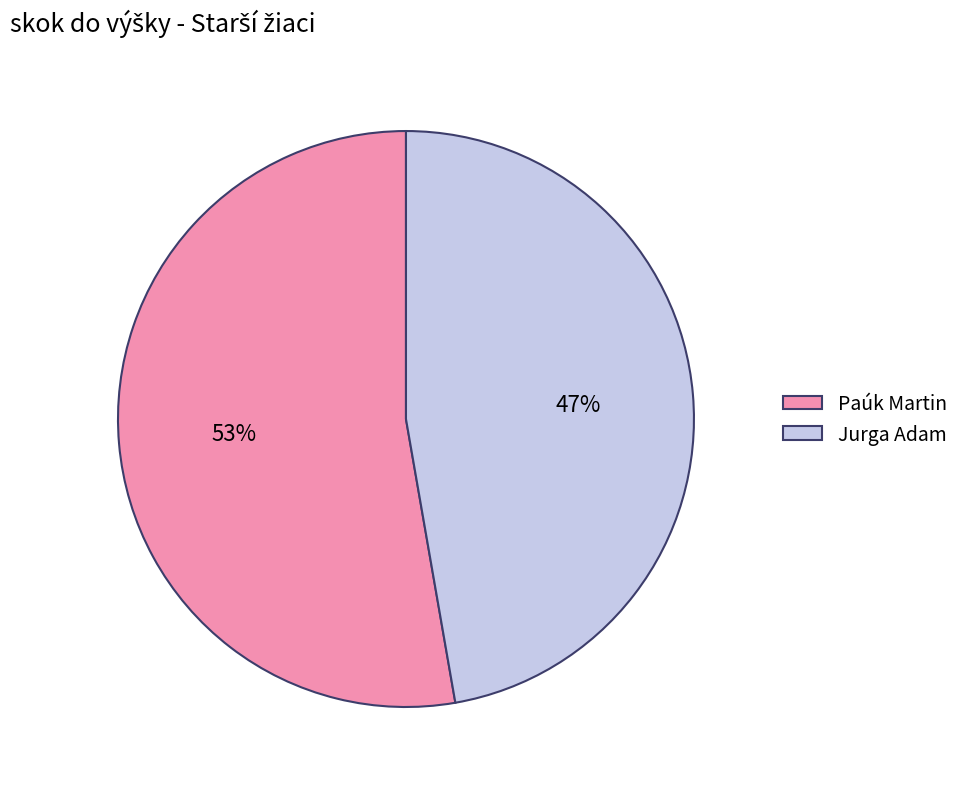

Count the number of slices in the pie.

2